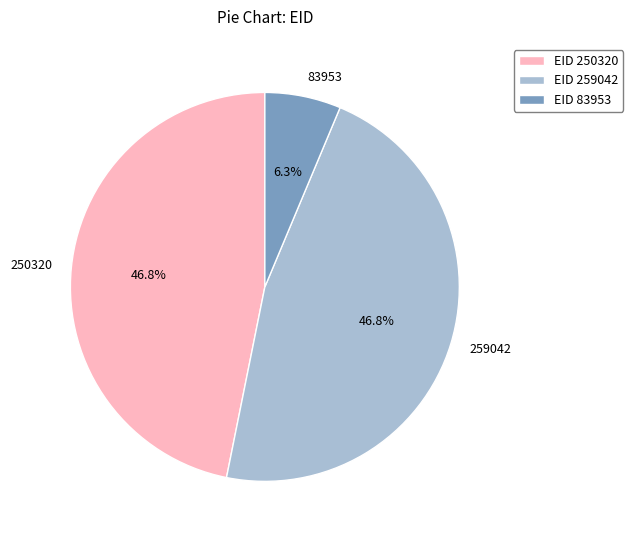

The 259042 slice represents 47% of the pie. True or false?

True